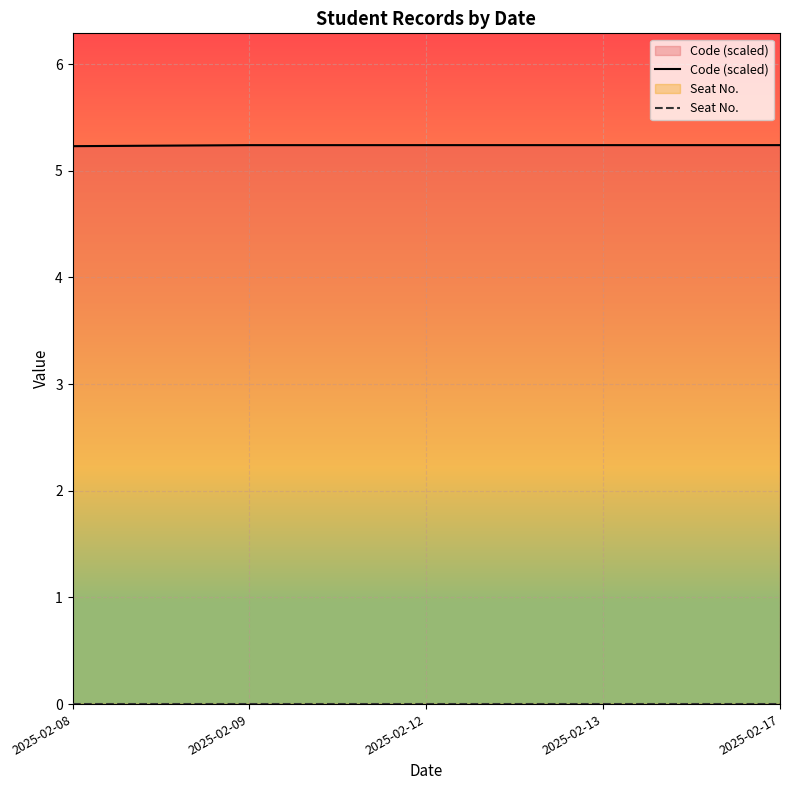

Where is Code (scaled) nearest to the value 5?

2025-02-08